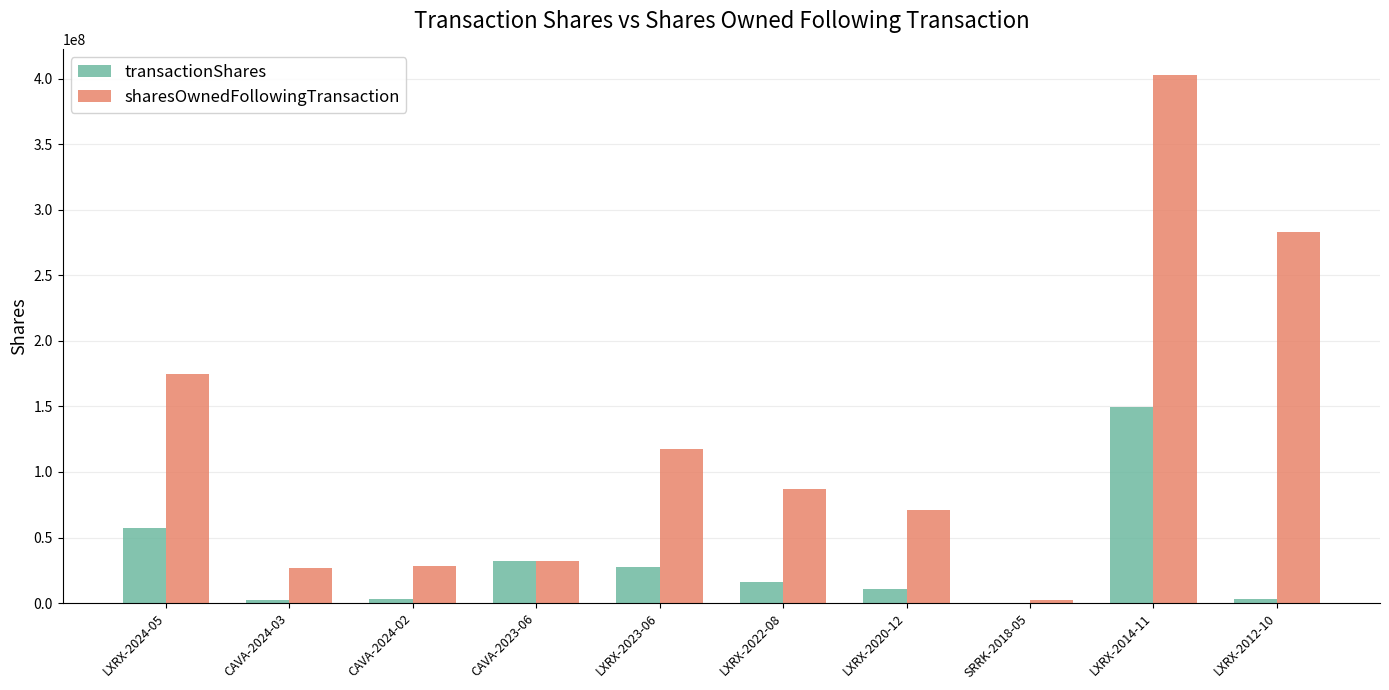

At which category is the sum across all series the highest?

LXRX-2014-11